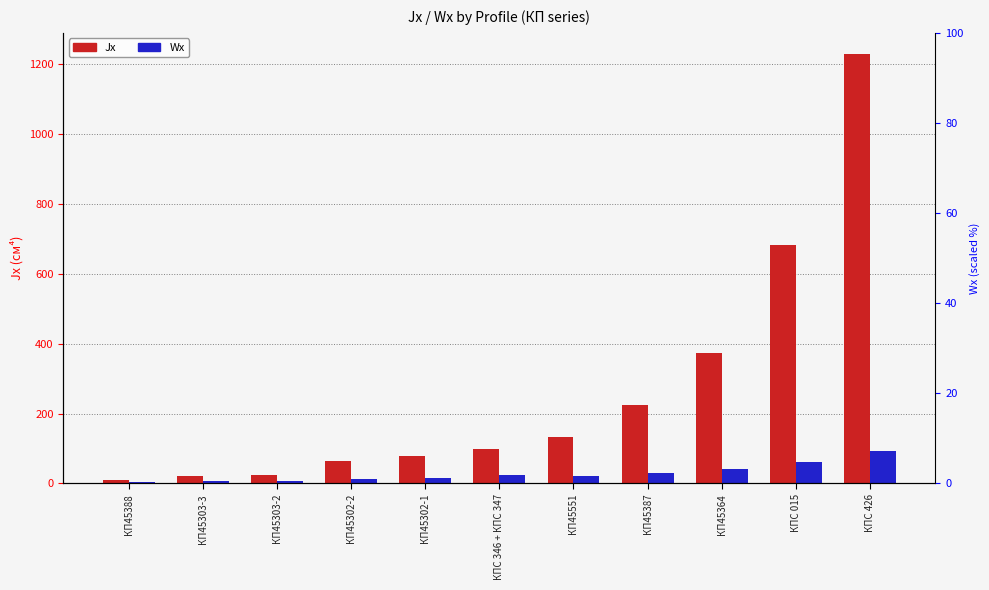

What is the smallest value displayed?

3.5